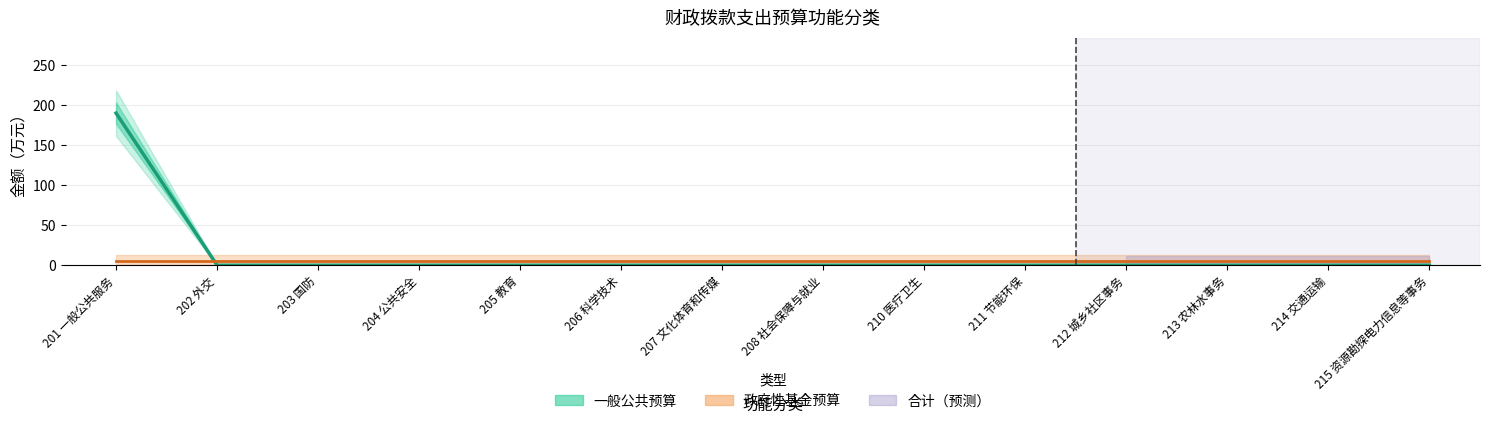

At which category is the sum across all series the highest?

201 一般公共服务